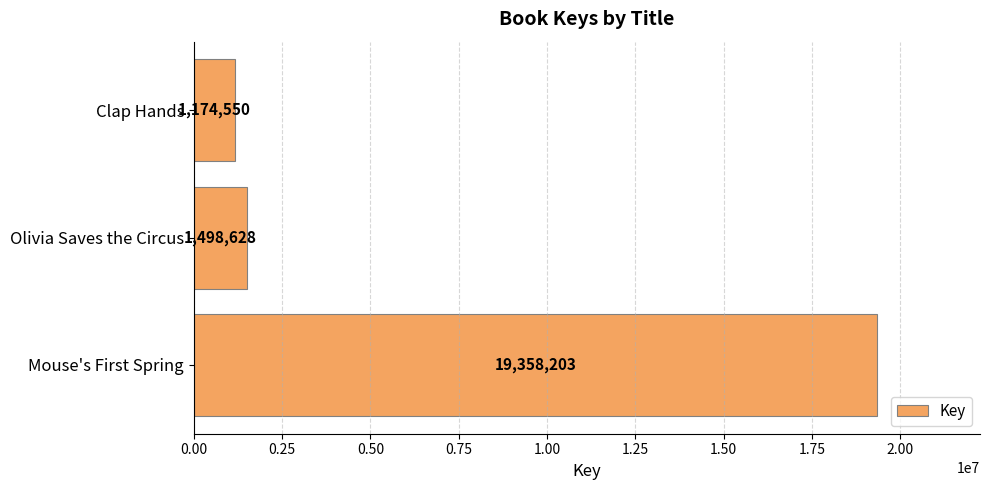

Rank the categories by value from lowest to highest.

Clap Hands, Olivia Saves the Circus, Mouse's First Spring